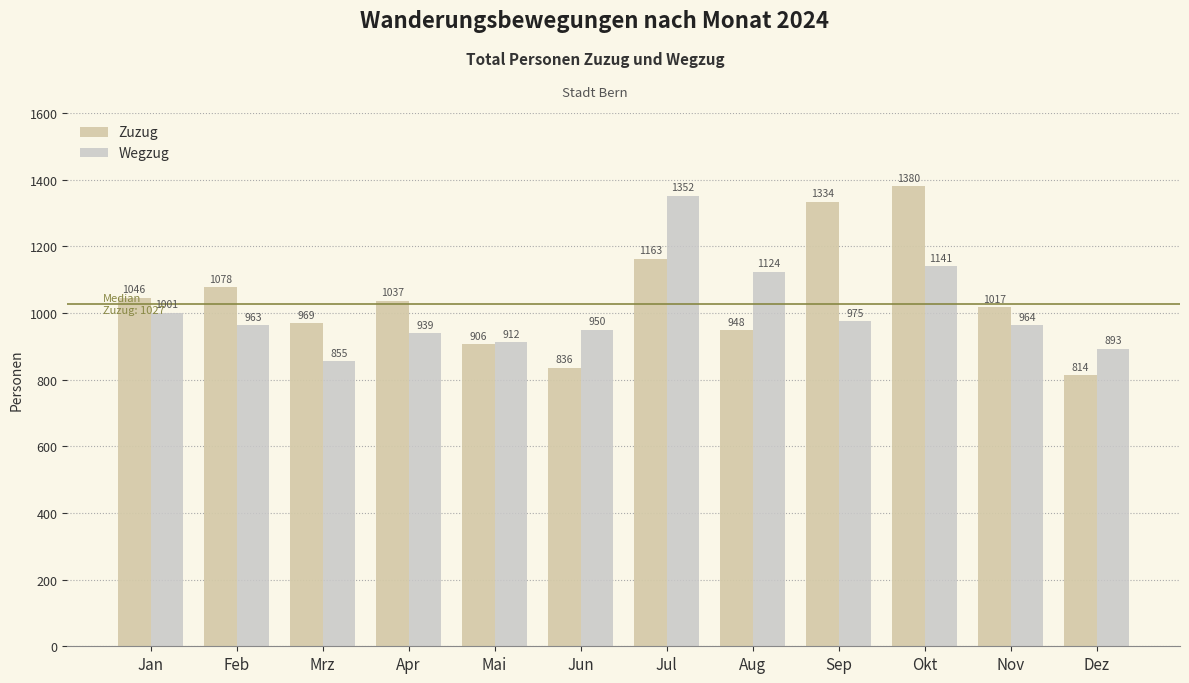

What is the total value across all series at Aug?

2072